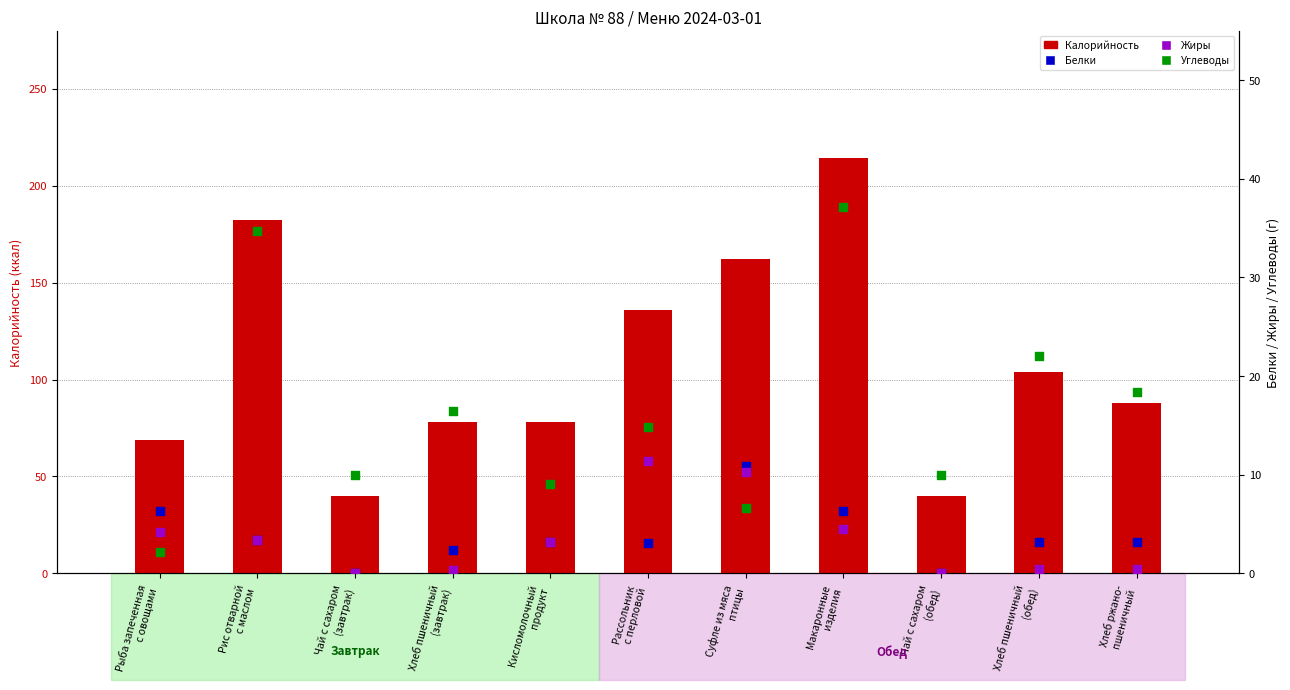

Is the value of Углеводы at Хлеб ржано-
пшеничный greater than the value of Жиры at Чай с сахаром
(завтрак)?

Yes